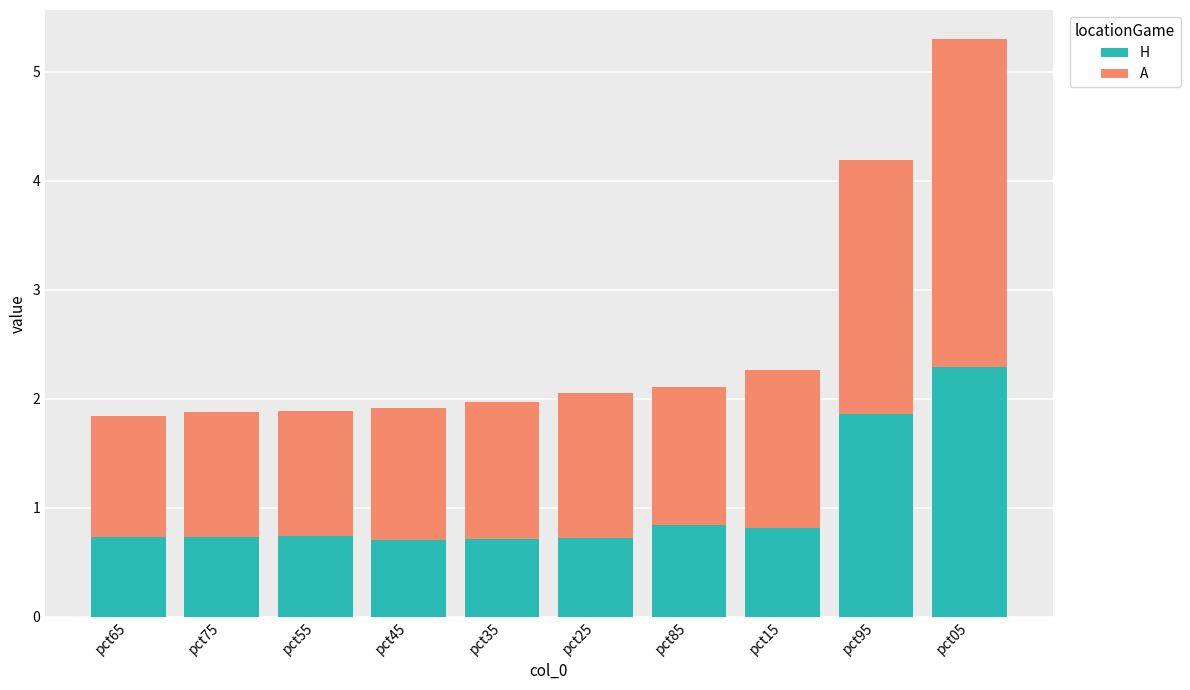

Reading left to right, what are the values for H?

0.7	0.7	0.7	0.7	0.7	0.7	0.8	0.8	1.9	2.3